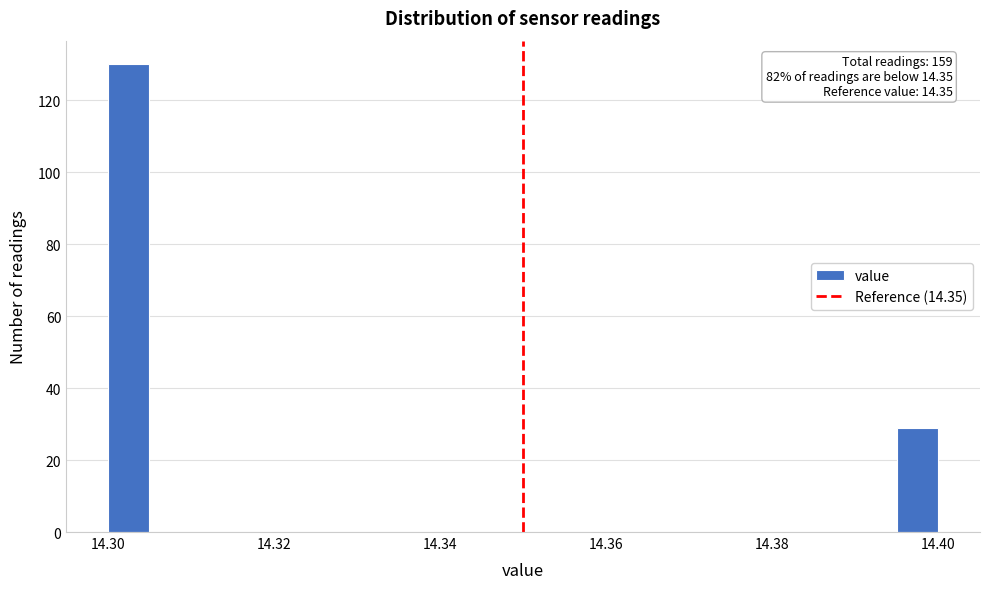

Read against the x-axis, roughly where is the centre of the tallest bar?

14.302